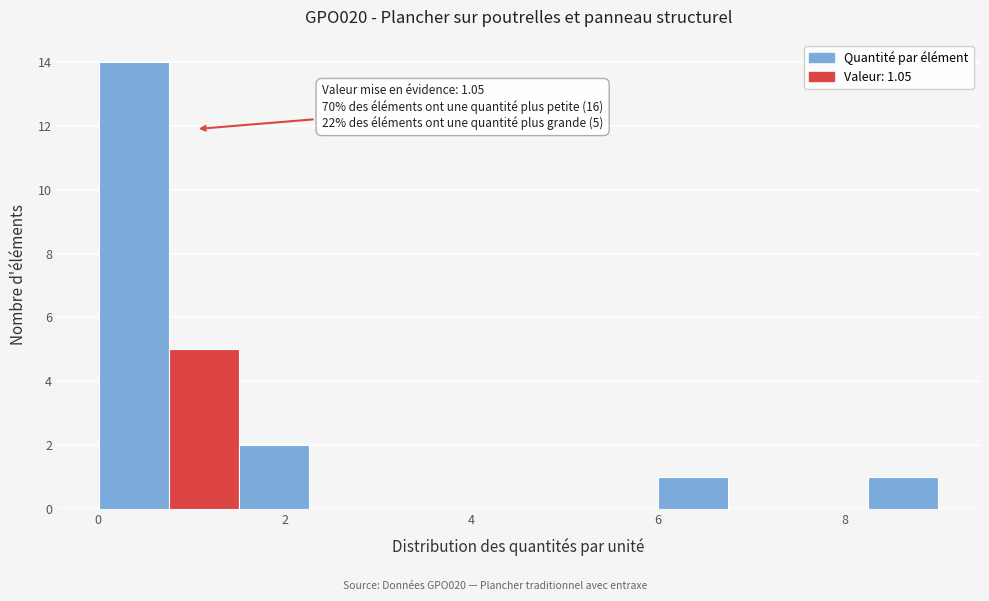

Read against the x-axis, roughly where is the centre of the tallest bar?

0.4